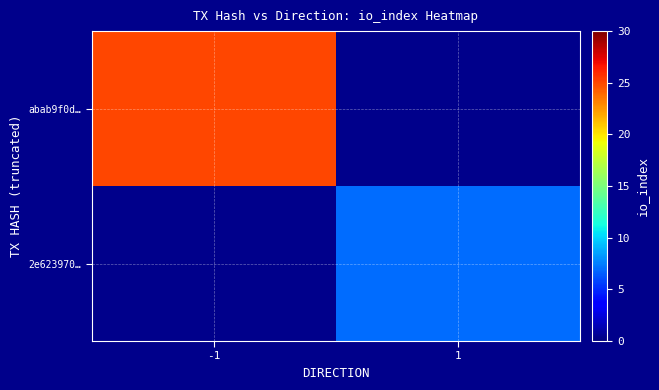

What is the highest value of the abab9f0d… series?

25.0